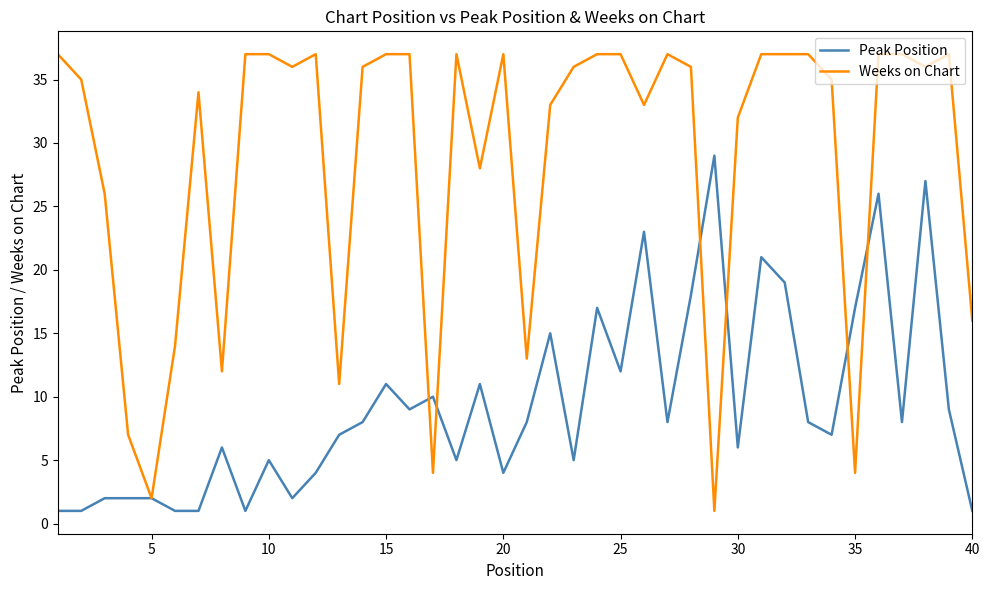

What is the difference between the second highest and second lowest values in the Peak Position series?

26